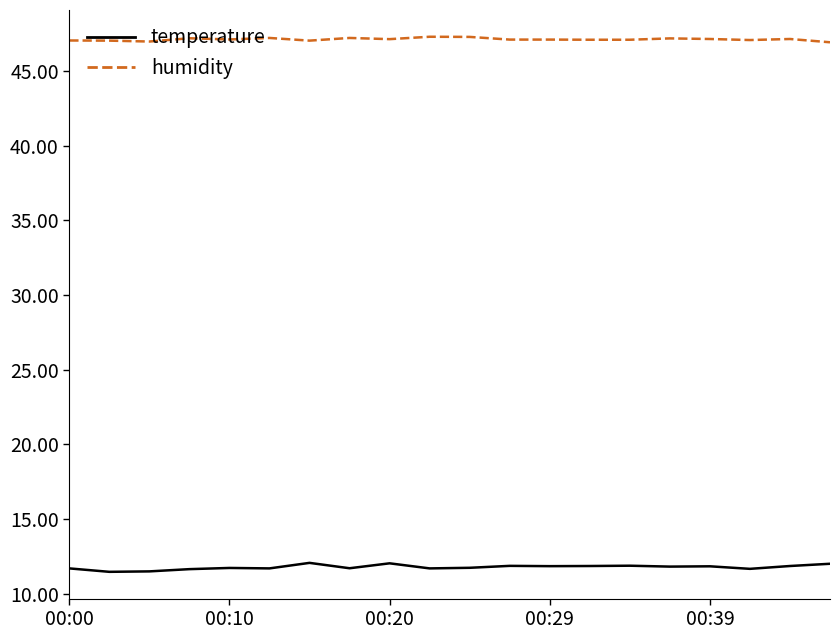

True or false: humidity and temperature intersect in this chart.

False